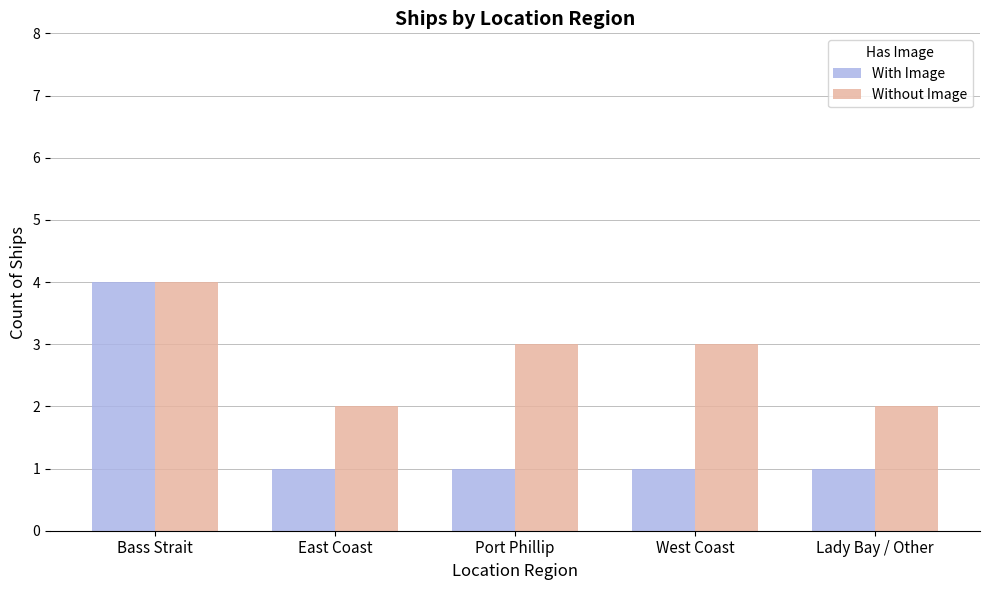

What is the label of the 1st bar from the right?

Lady Bay / Other